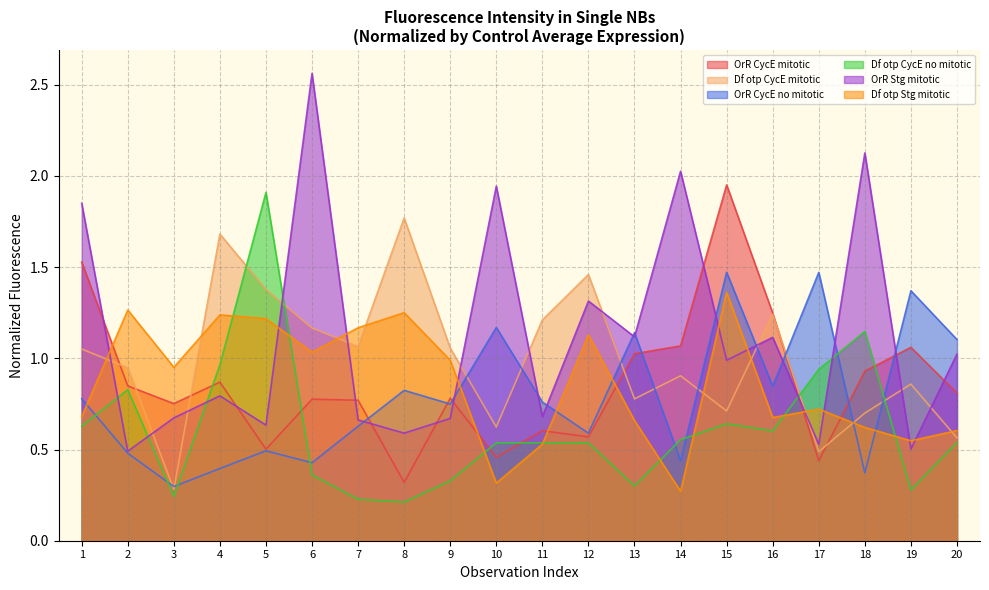

What is the spread (max minus min) of values at 16?

0.6